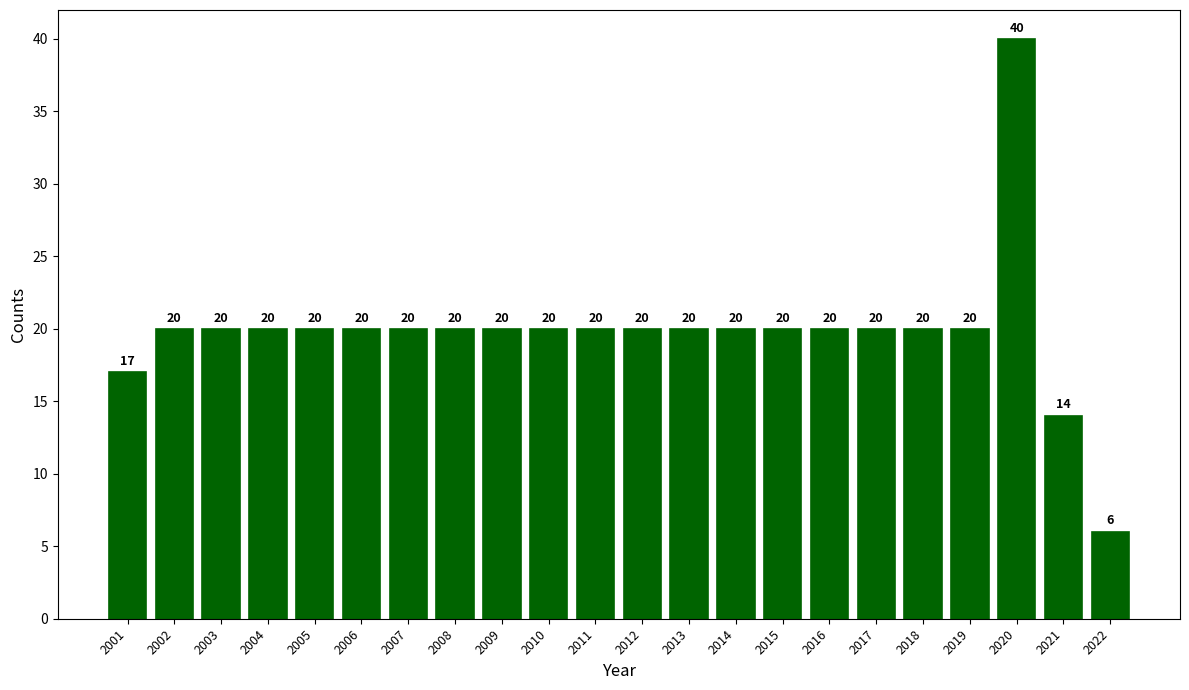

Reading left to right, extract all data points from this chart.

17	20	20	20	20	20	20	20	20	20	20	20	20	20	20	20	20	20	20	40	14	6